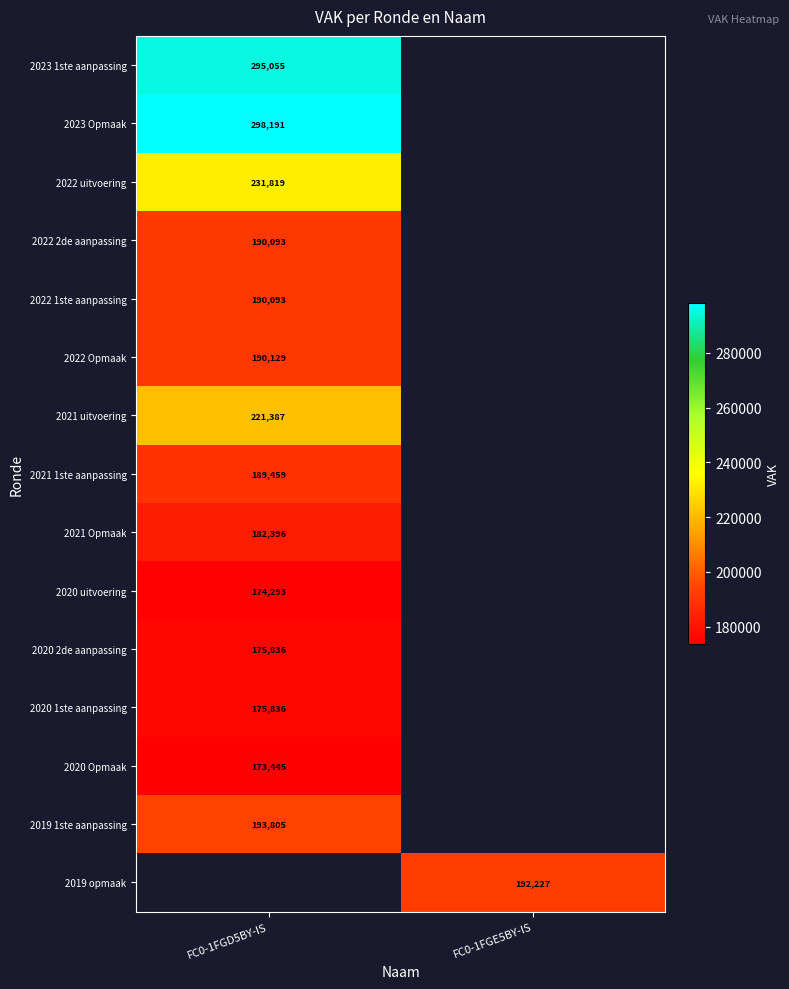

True or false: 2022 Opmaak has a value of 50748 at FC0-1FGD5BY-IS.

False